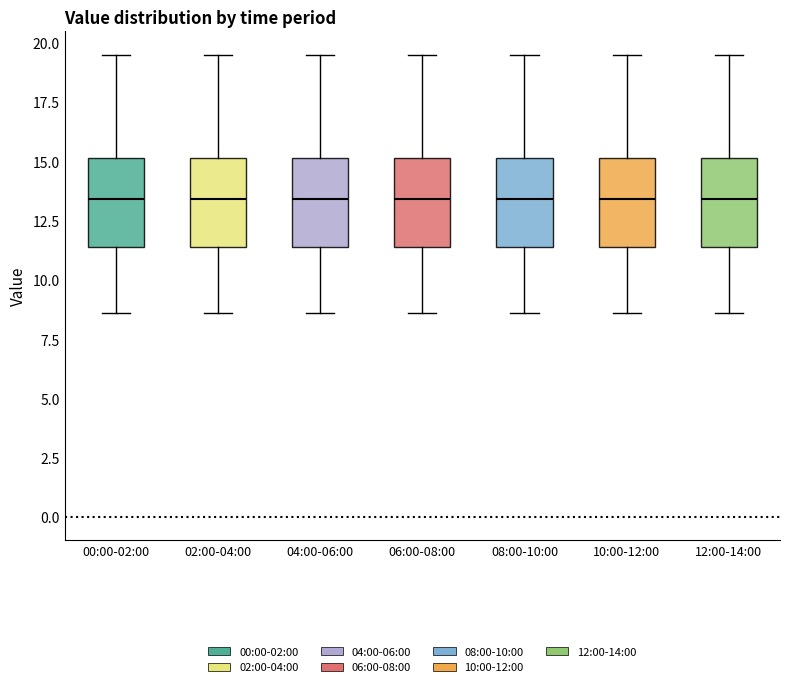

Where does the lower whisker of the box for 02:00-04:00 end on the y-axis? The values are not printed on the chart, so give them approximately, as read against the axis.

8.5